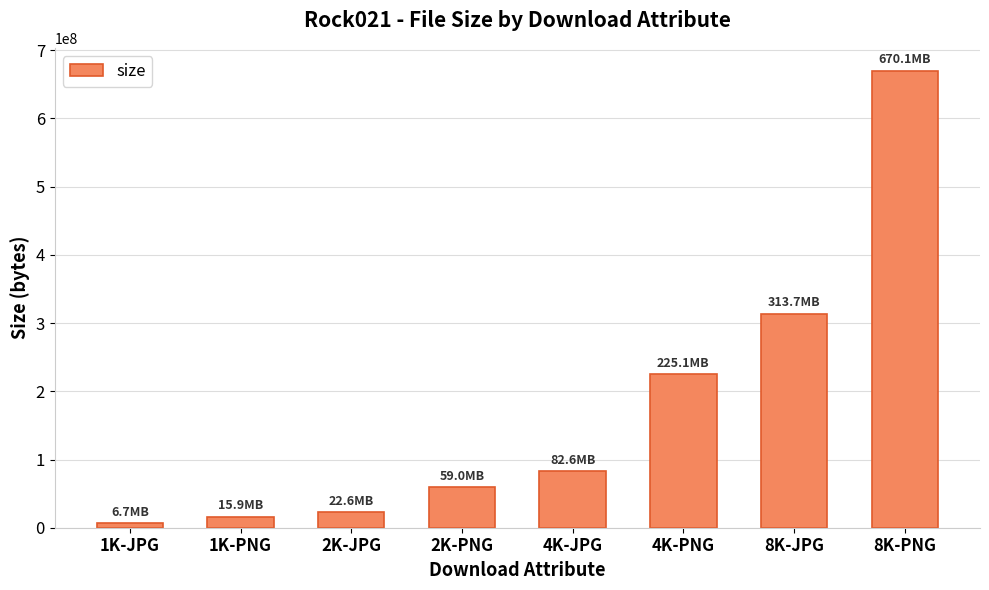

What is the difference between the second highest and minimum values?

306948681